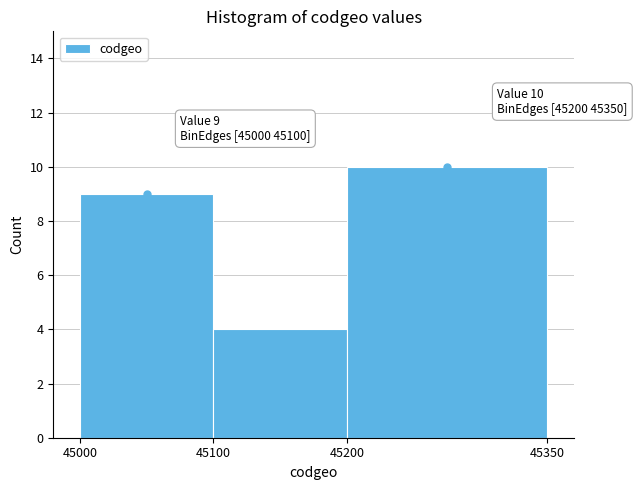

Over which range of the x-axis is the bar tallest?

45200 to 45350